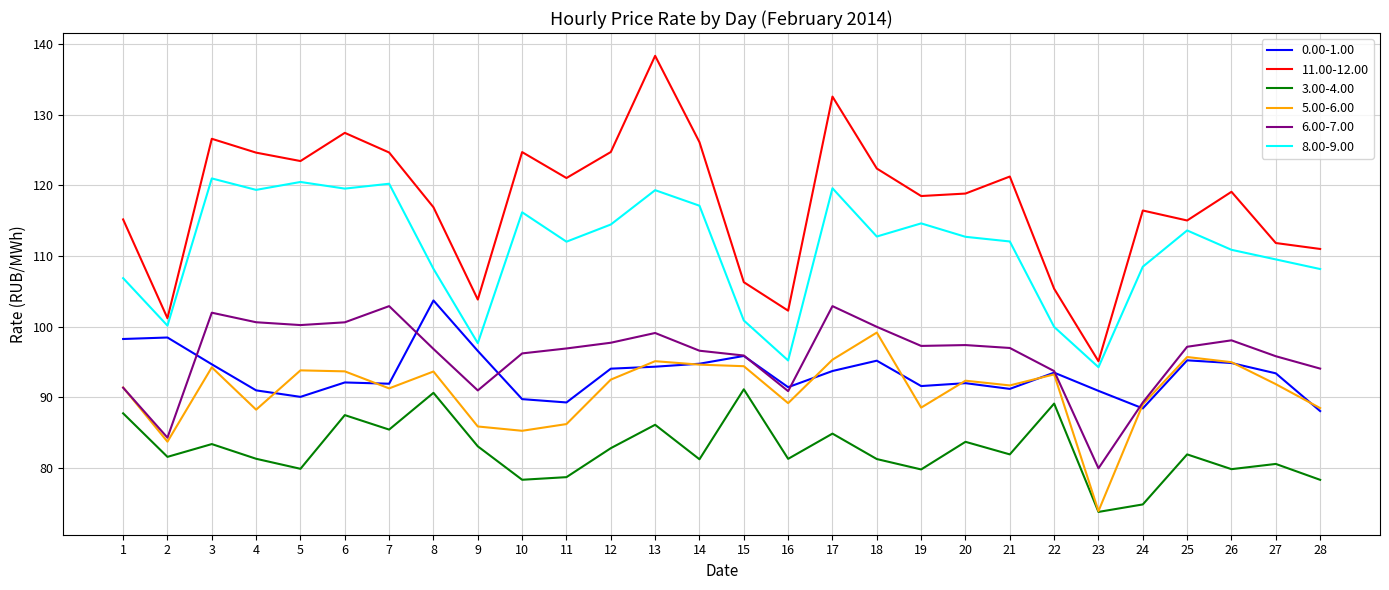

What are all the series names shown in the legend?

0.00-1.00, 11.00-12.00, 3.00-4.00, 5.00-6.00, 6.00-7.00, 8.00-9.00